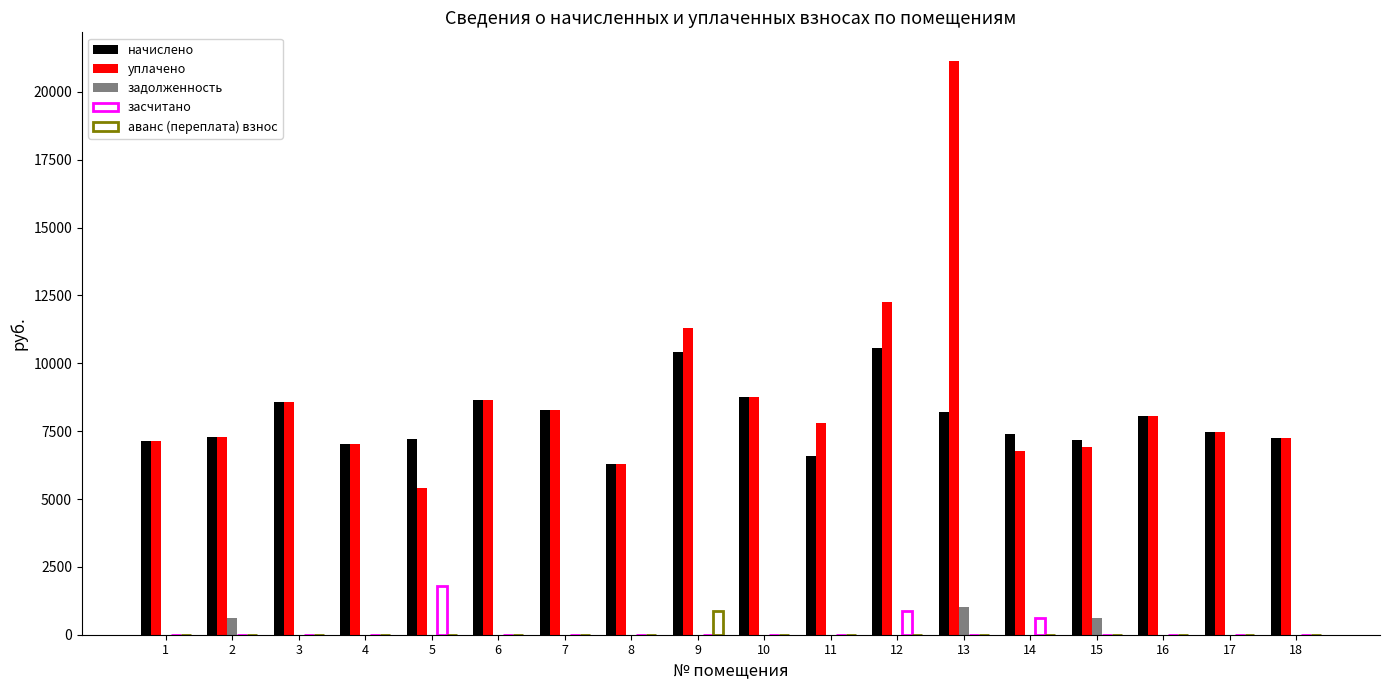

At 2, list the series in order from smallest to largest.

засчитано, аванс (переплата) взнос, задолженность, начислено, уплачено